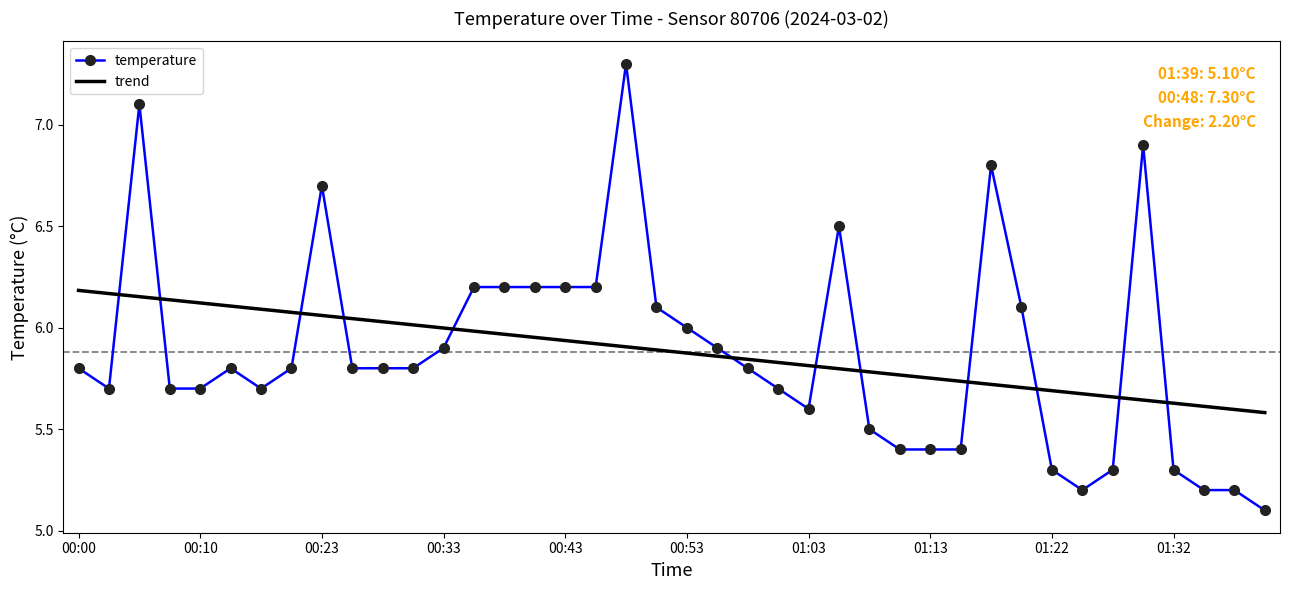

What is the difference between the maximum and minimum values in the trend series?

0.6